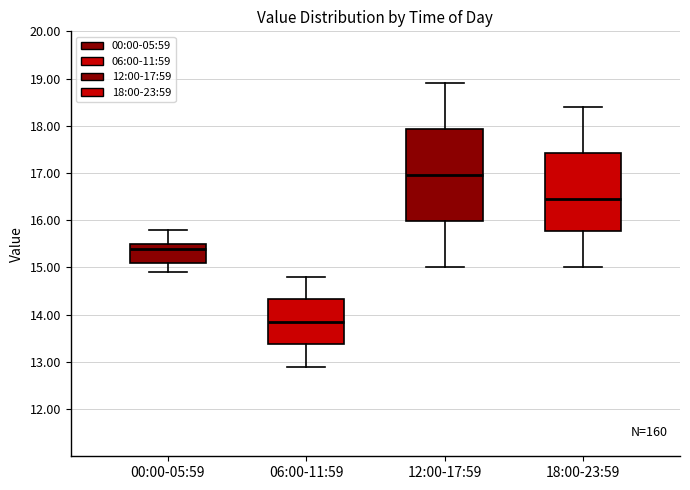

Where does the median line of the box for 00:00-05:59 sit on the y-axis? The values are not printed on the chart, so give them approximately, as read against the axis.

15.4